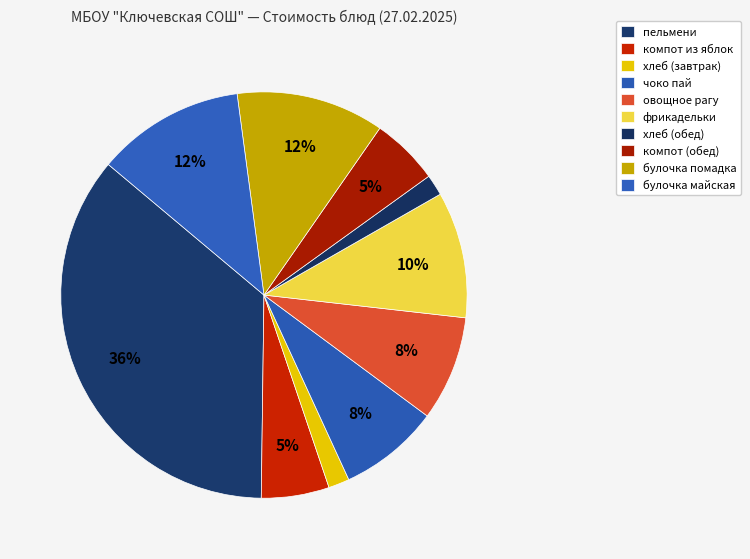

What portion of the pie excludes компот из яблок?

94.6%